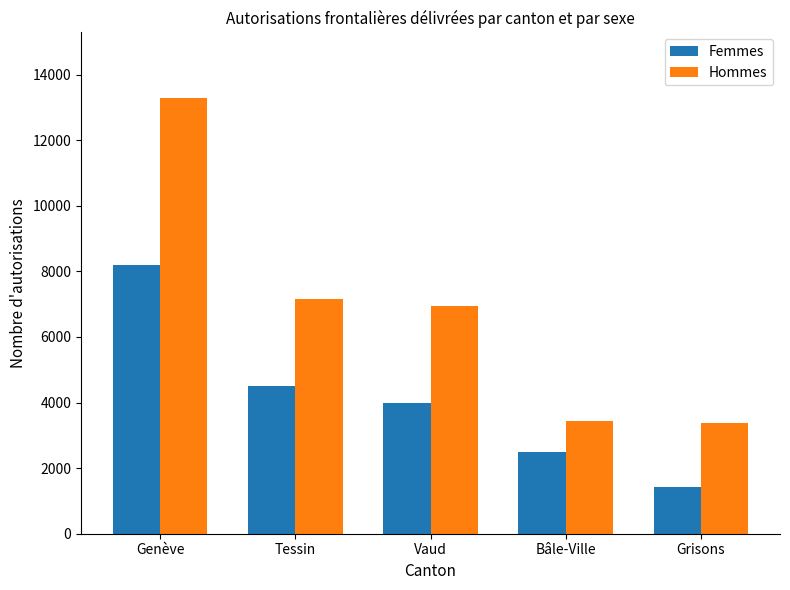

How many values in the Femmes series are below 3983?

2